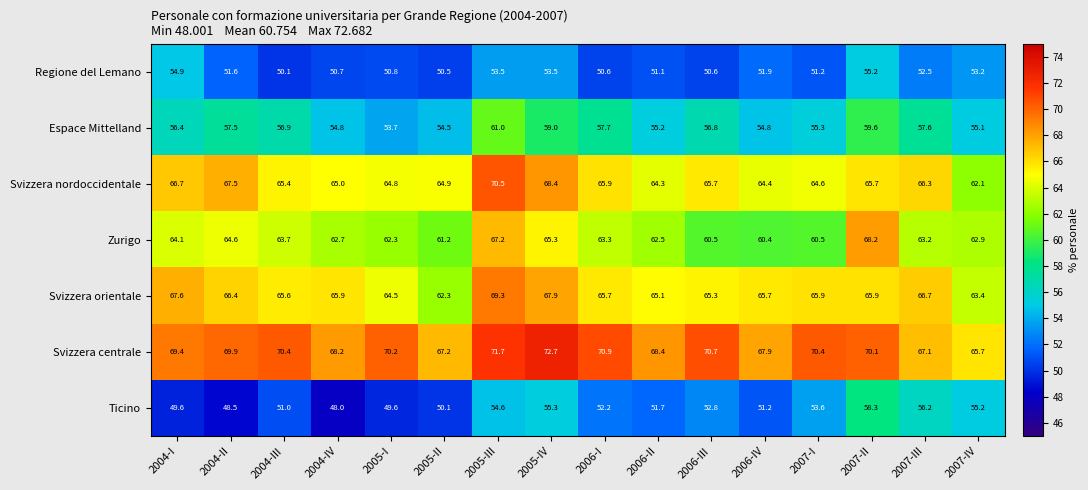

At which label is Regione del Lemano closest to 52?

2006-IV